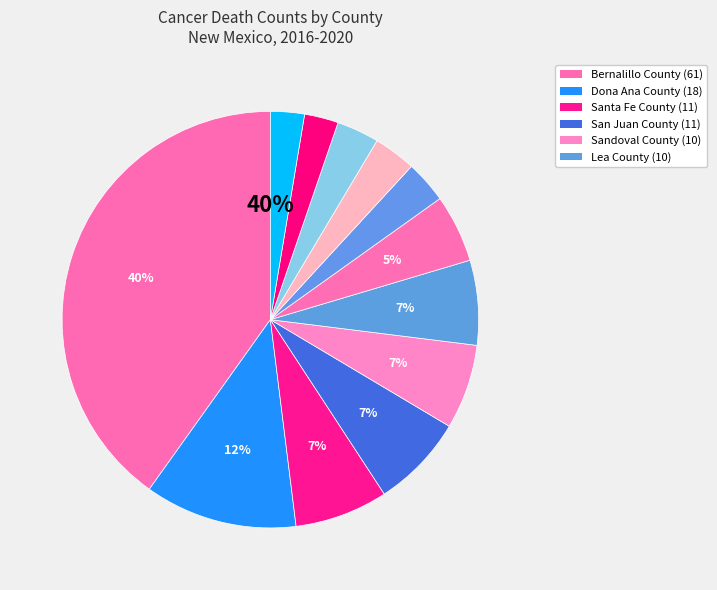

Which slice is the smallest?

Taos County